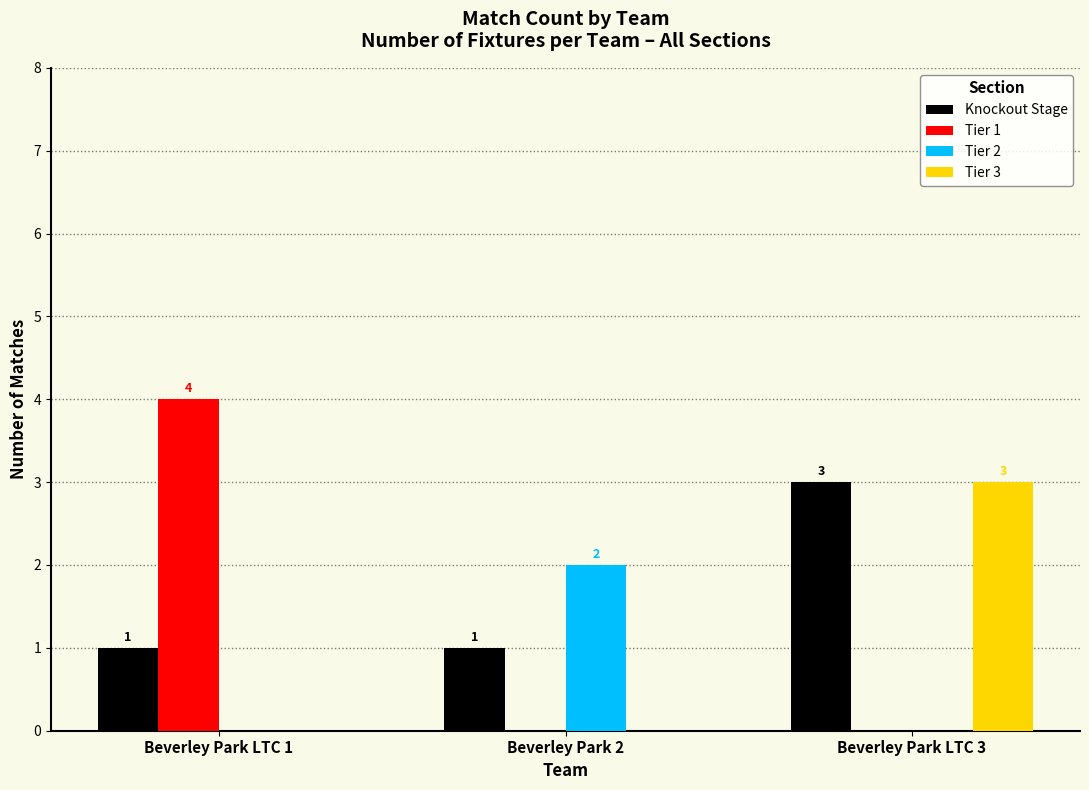

What is the difference between the Tier 3 values at Beverley Park LTC 3 and Beverley Park LTC 1?

3